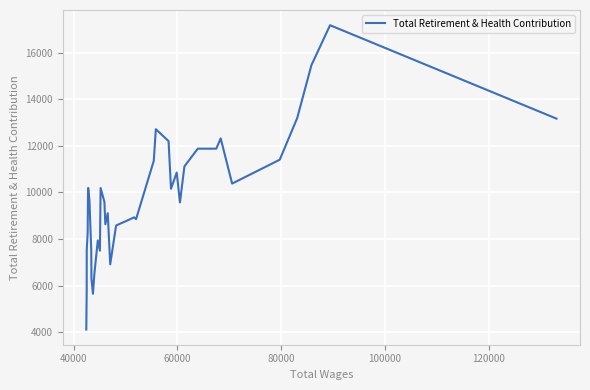

What is the smallest value displayed?

4122.0